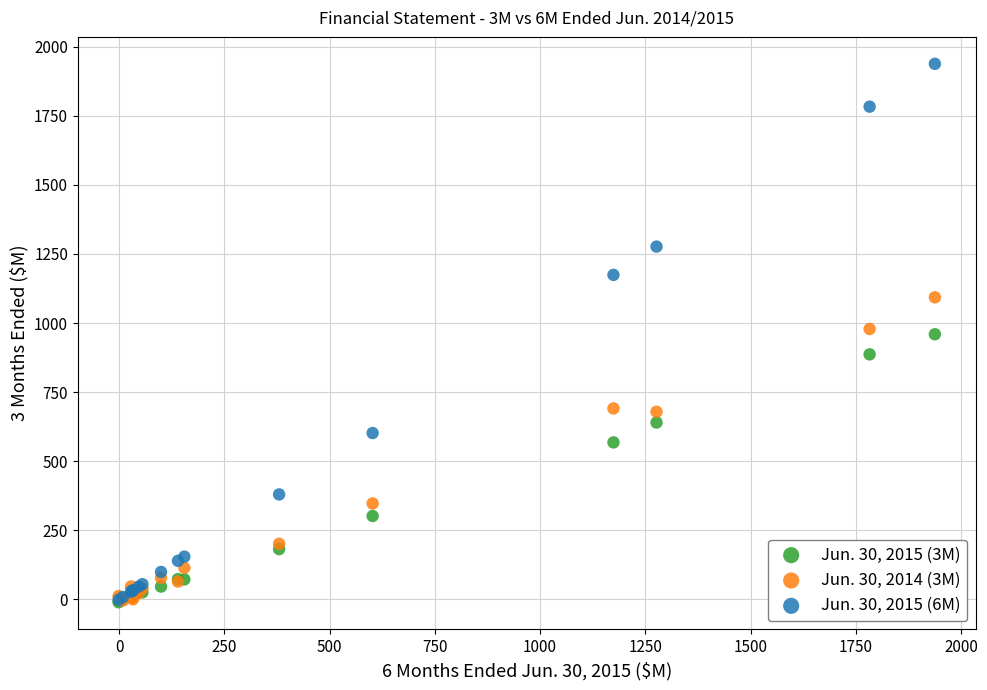

Which series contains the highest Y value?

Jun. 30, 2015 (6M)